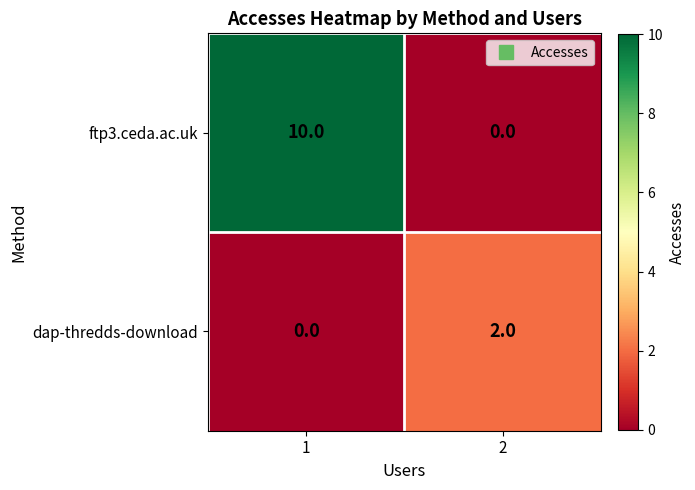

Which series has the largest total across all categories?

ftp3.ceda.ac.uk